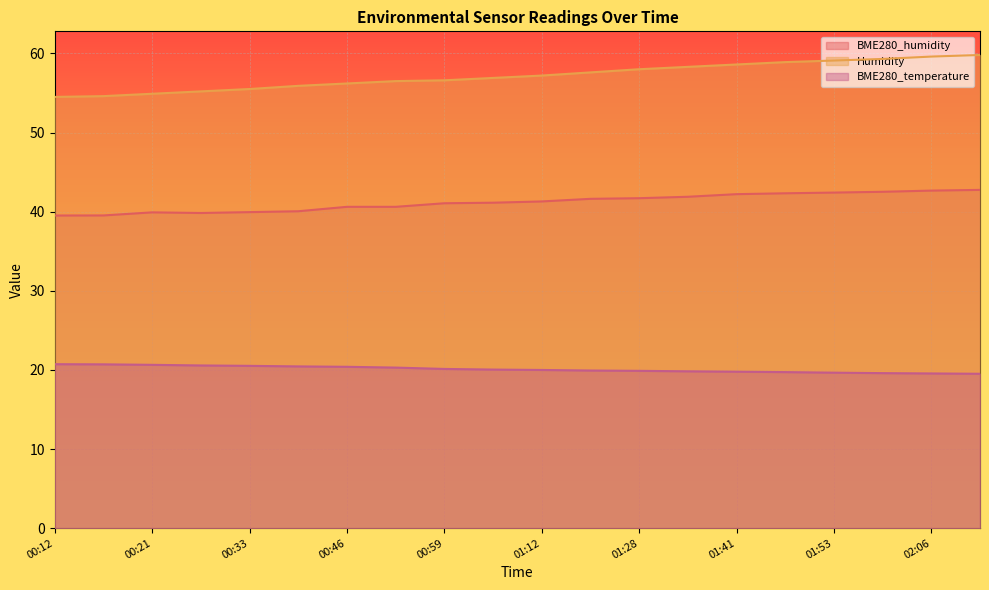

Between 00:33 and 01:41, which series saw the biggest shift?

Humidity